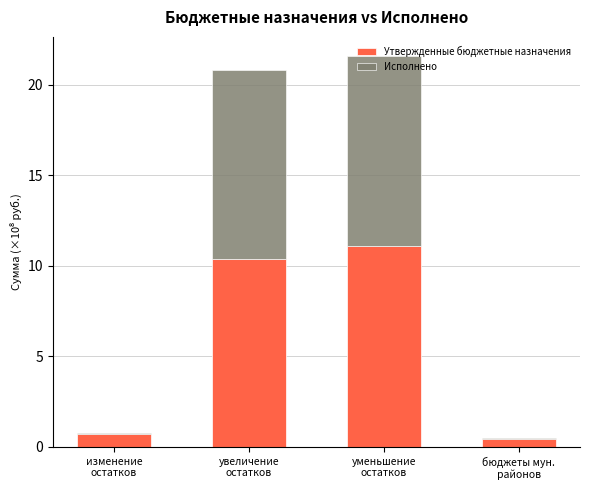

What is the sum of all Утвержденные бюджетные назначения values?

22.7